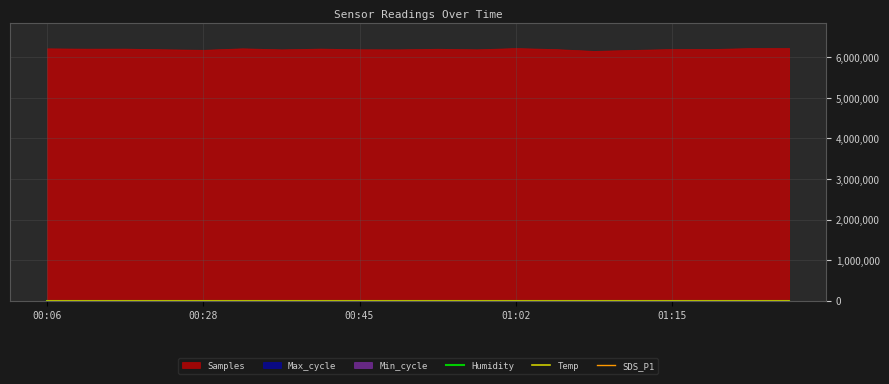

Where is the first local minimum for SDS_P1?

01:02